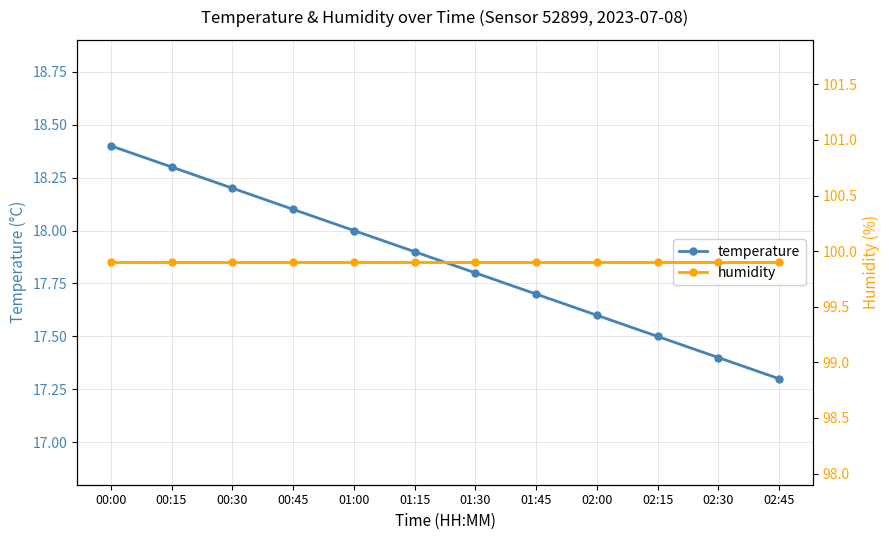

True or false: humidity and temperature intersect in this chart.

False